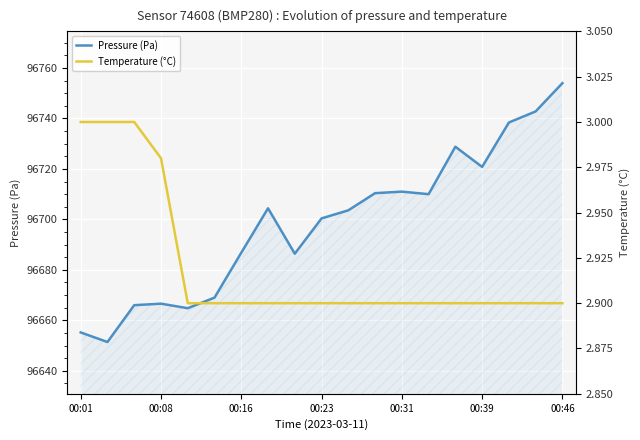

What is the maximum value for Pressure (Pa)?

96754.0